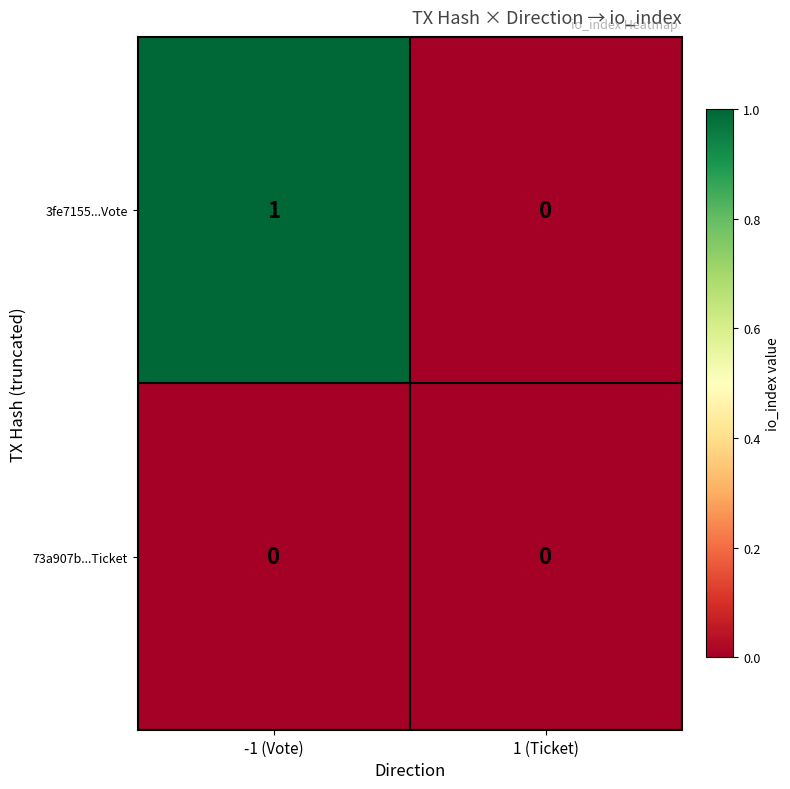

Which series has the largest range (max minus min)?

3fe7155...Vote